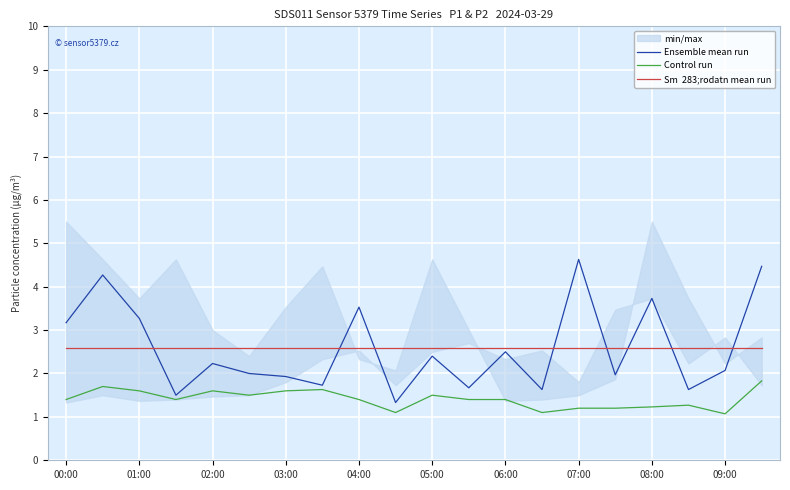

What is the sum of the Sm  283;rodatn mean run values at 16 and 05:00?

5.2